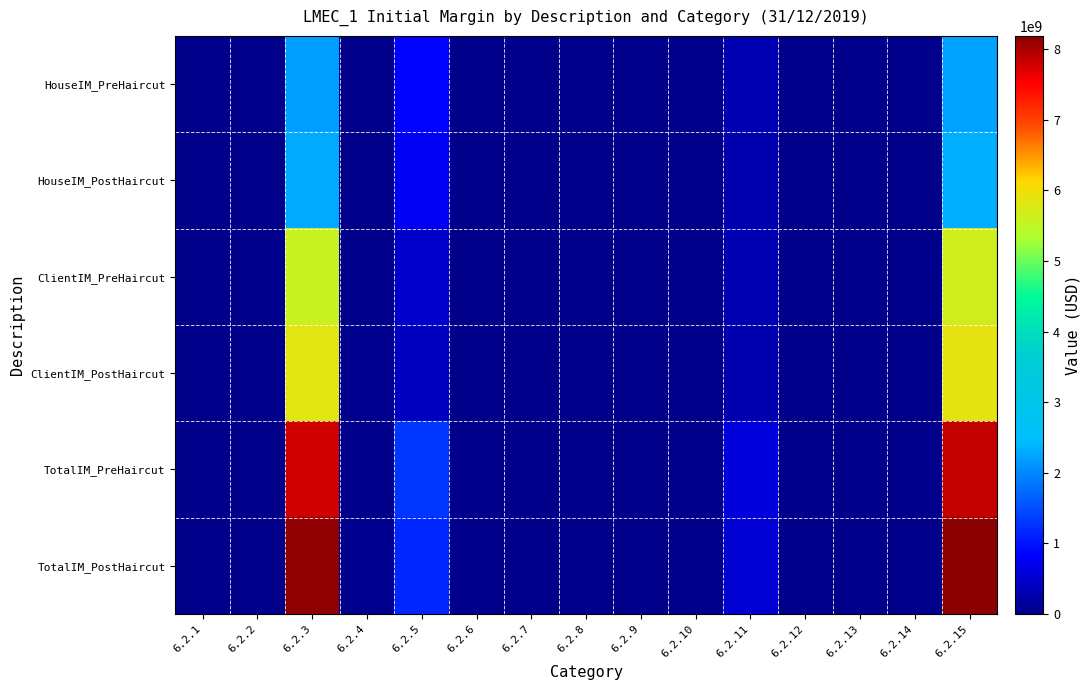

At which category does the chart reach its minimum across all series?

6.2.1